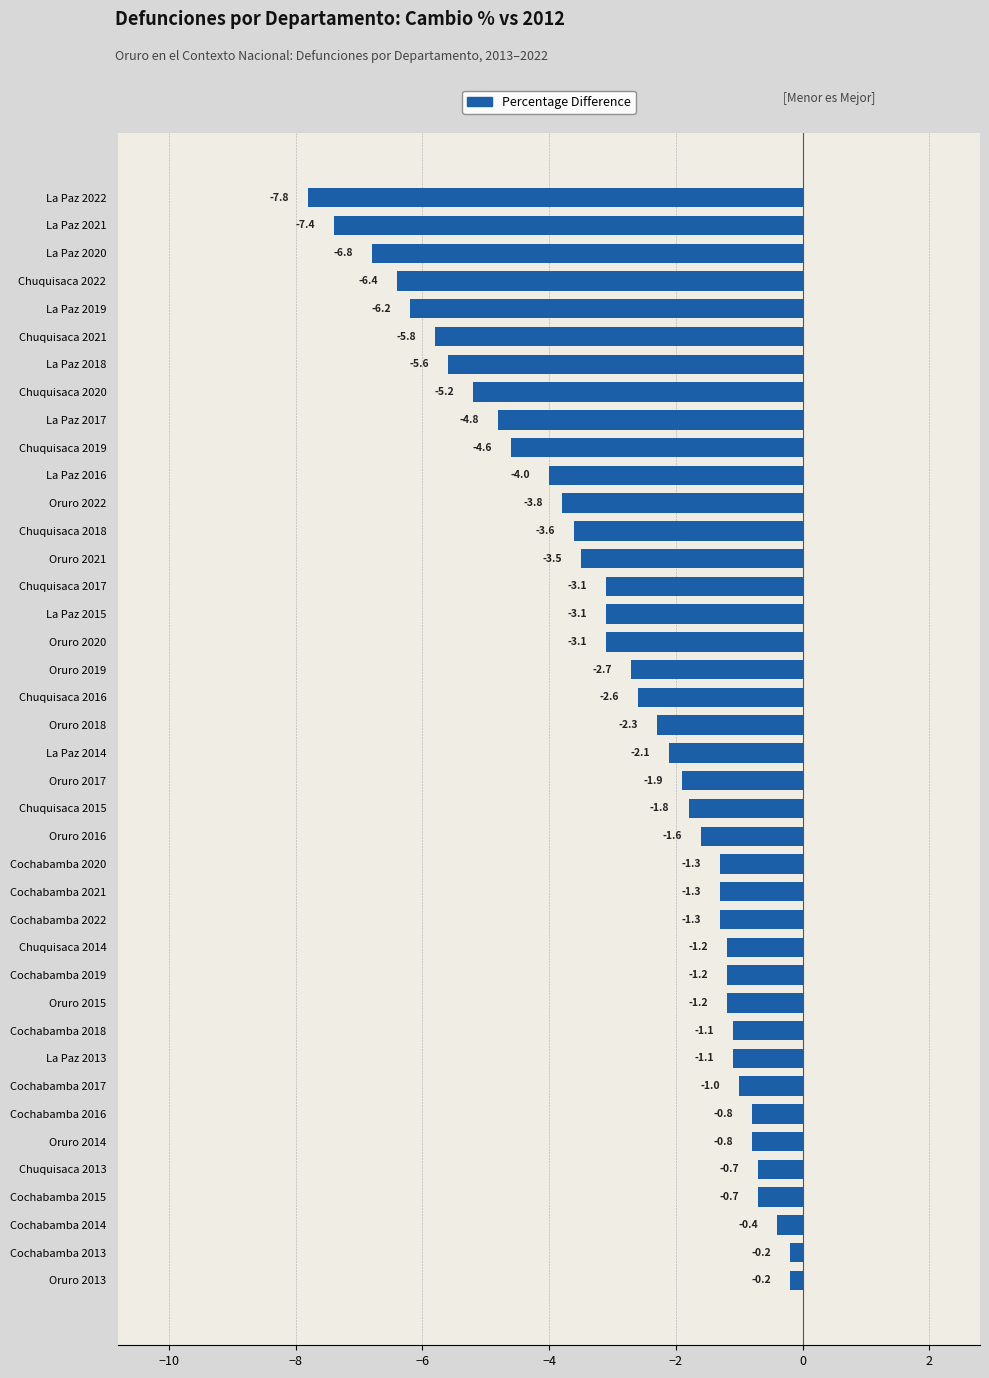

True or false: the data shows -1.6 at Chuquisaca 2020.

False